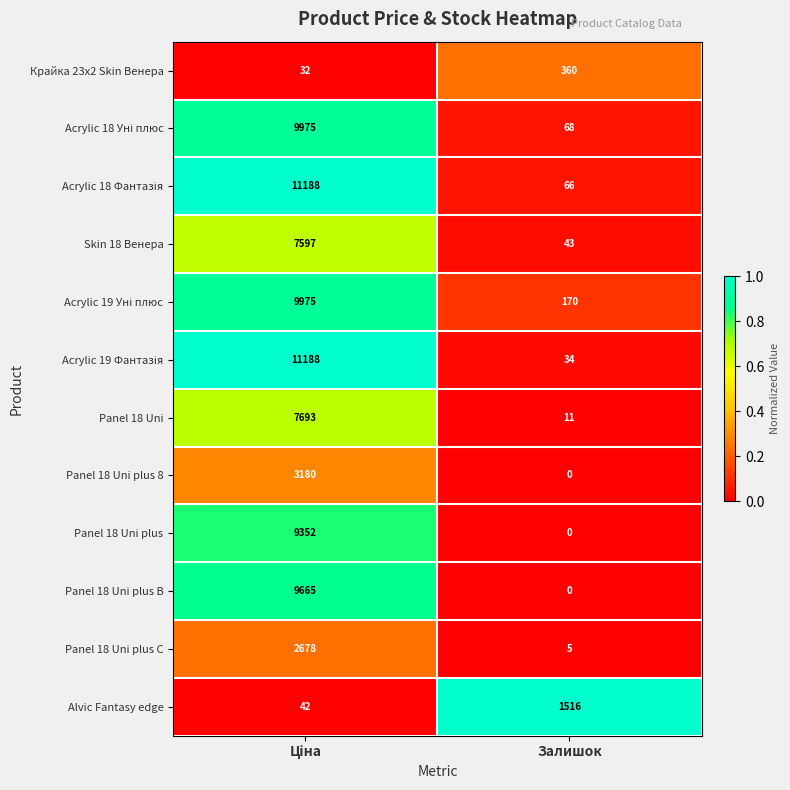

True or false: Panel 18 Uni plus has a value of 0 at Залишок.

True